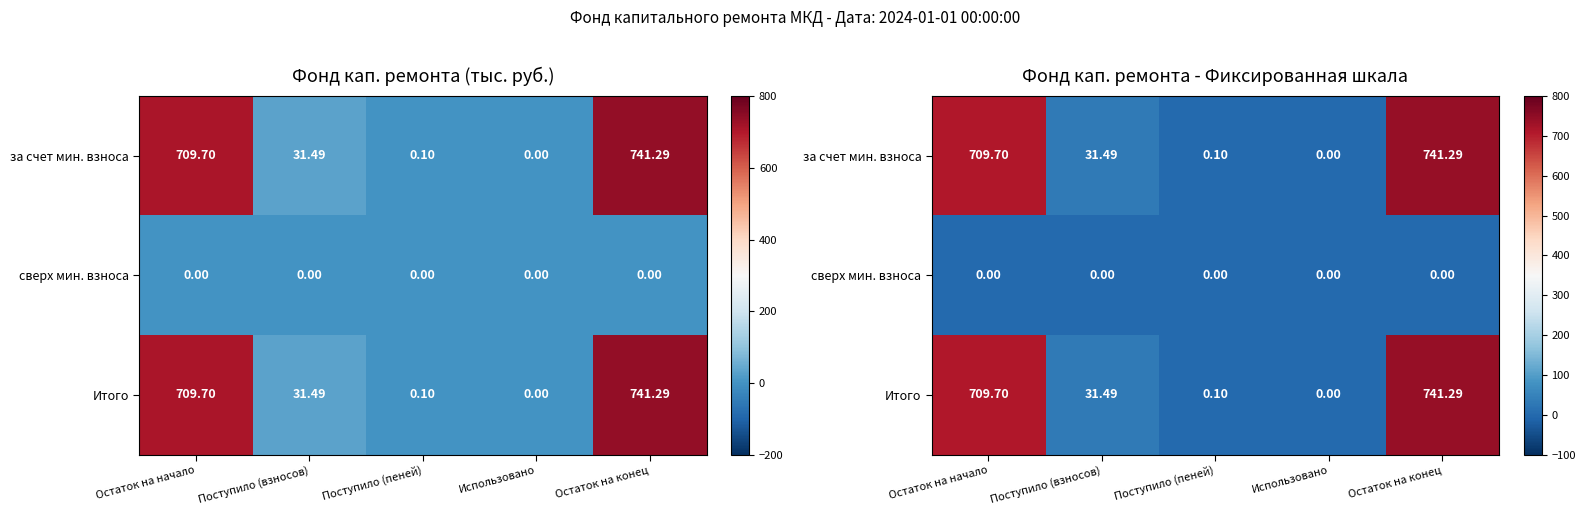

How many data points in Итого are above 31?

3